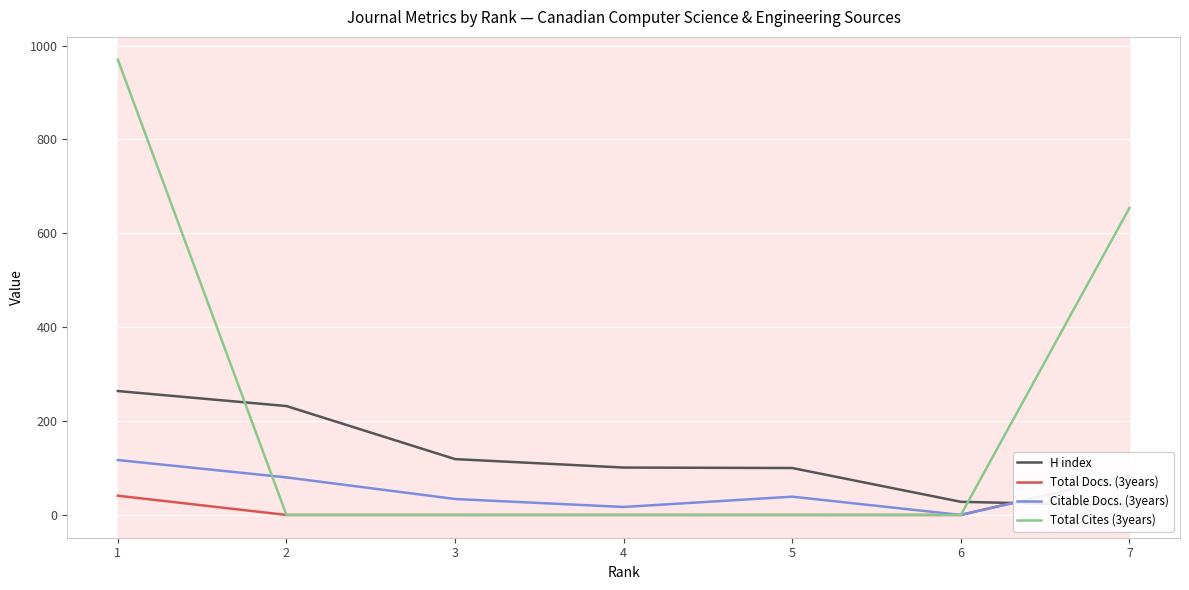

Between 3 and 7, which series saw the biggest shift?

Total Cites (3years)